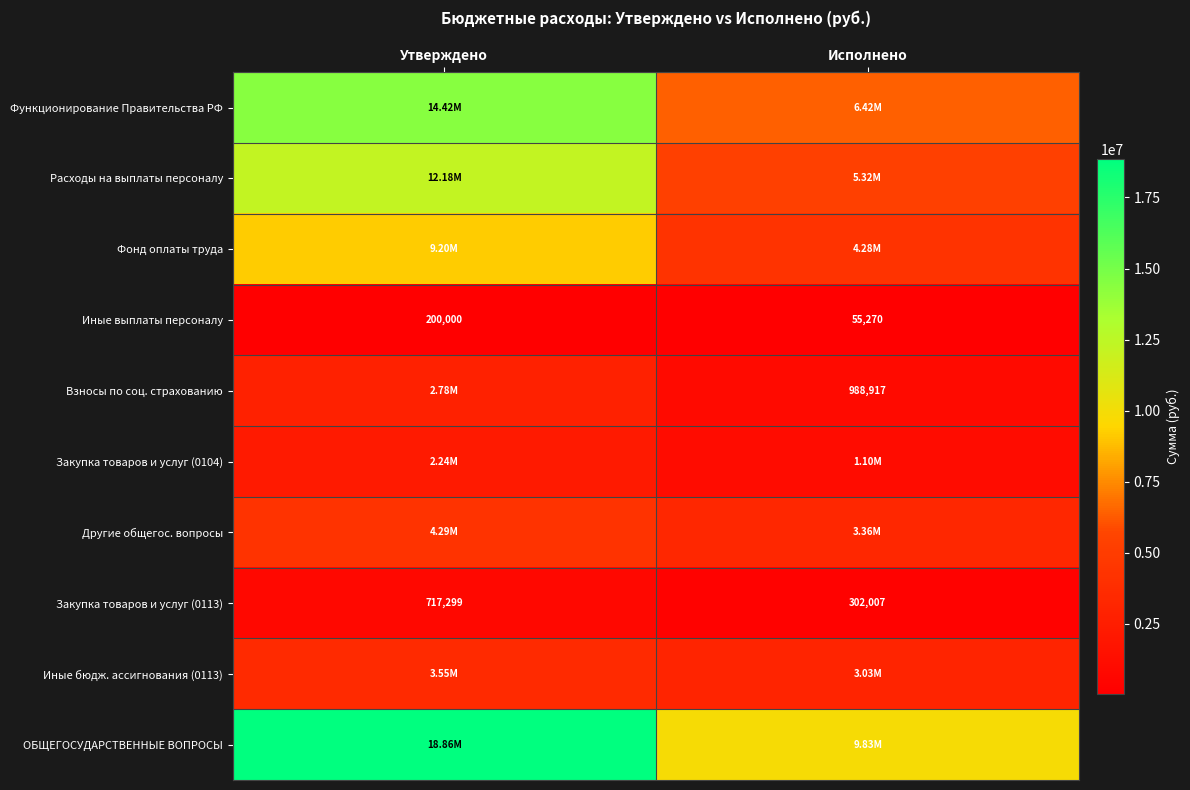

What is the sum of the Фонд оплаты труда values at Утверждено and Исполнено?

13475772.6